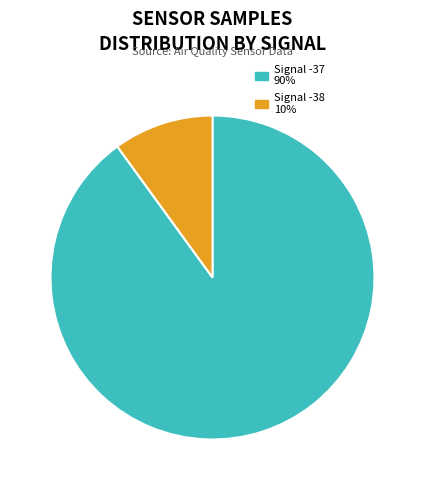

Is there any slice that represents more than half of the pie?

Yes